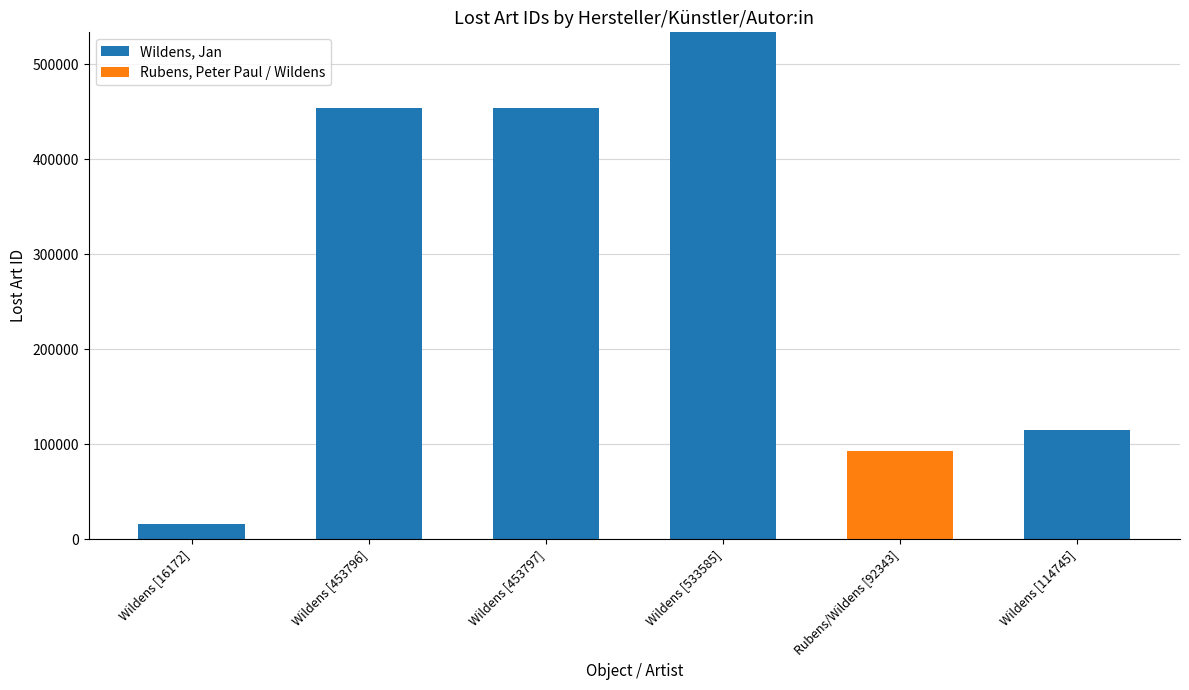

Where is Wildens, Jan nearest to the value 266792?

Wildens [114745]